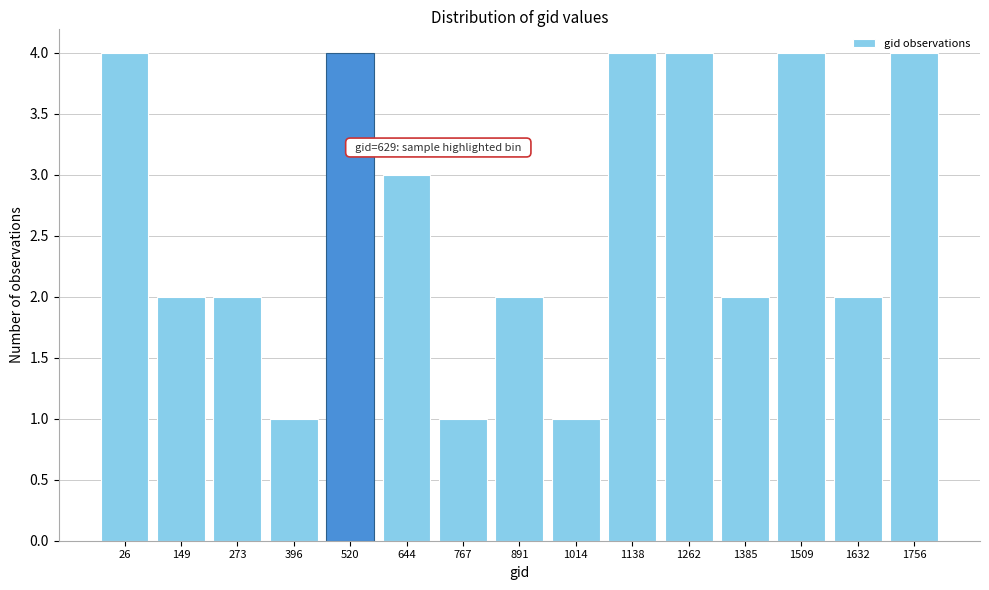

What is the difference between the maximum and minimum values?

3